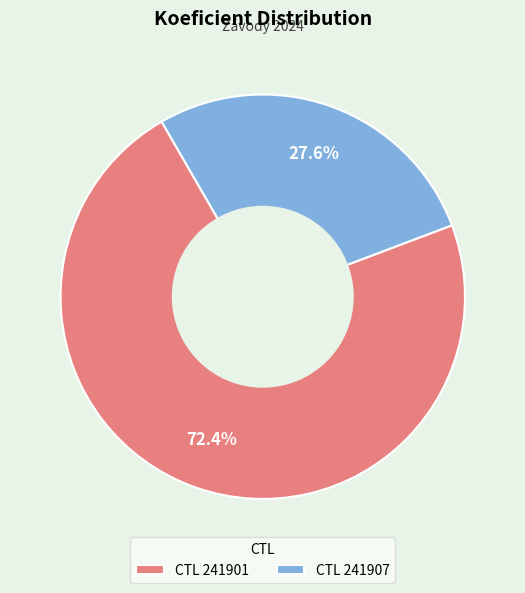

What is the smallest slice in the pie chart?

CTL 241907